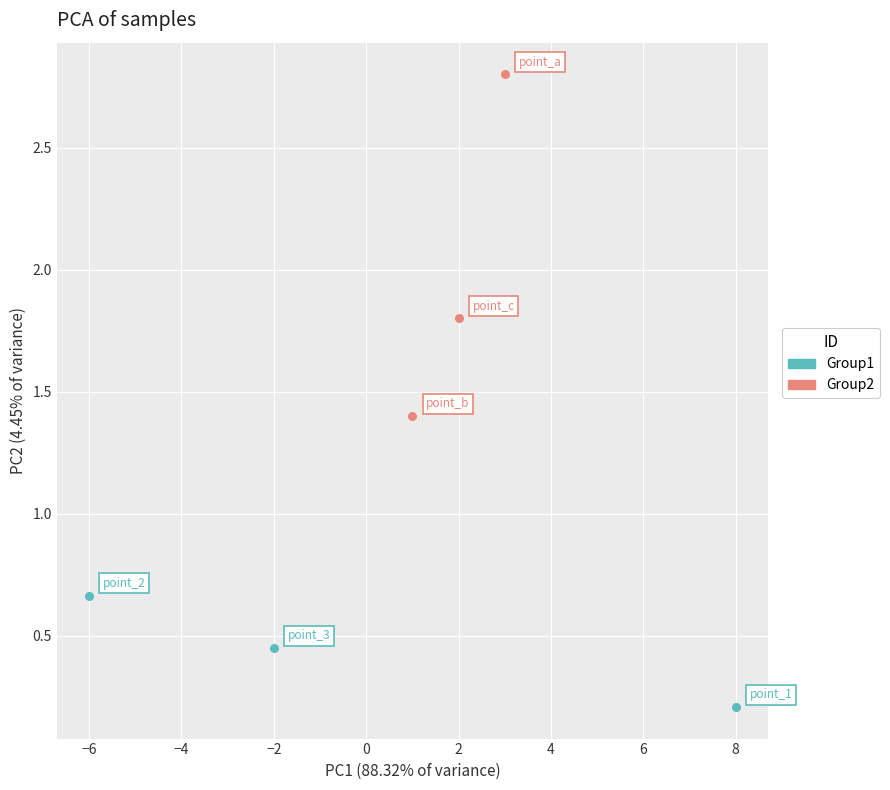

Which series has the widest spread of Y values?

Group2